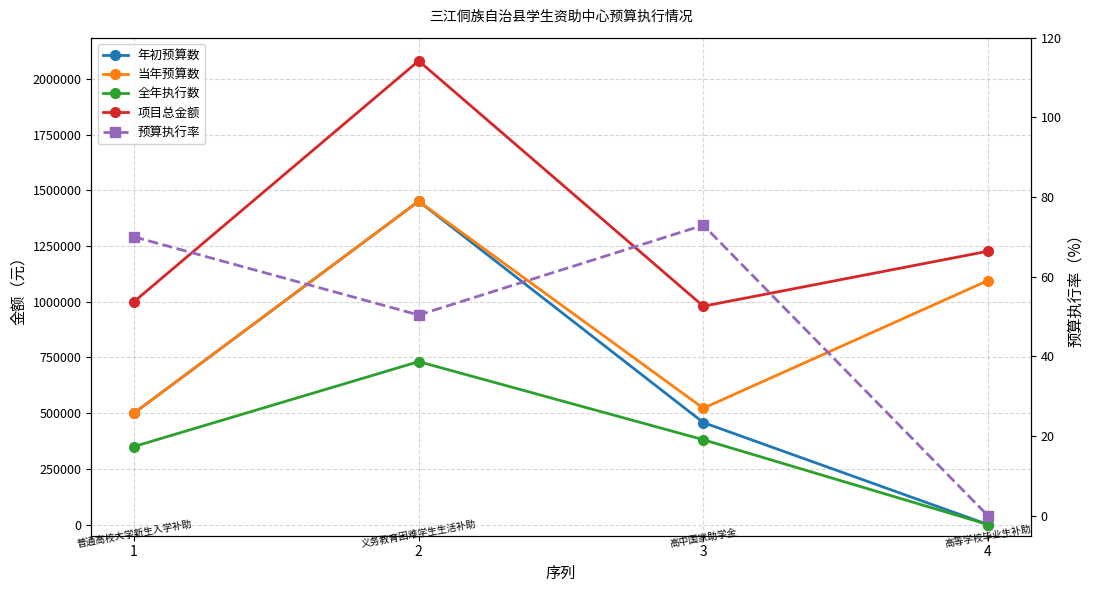

The value of 预算执行率 at 2 is 50.4. True or false?

True